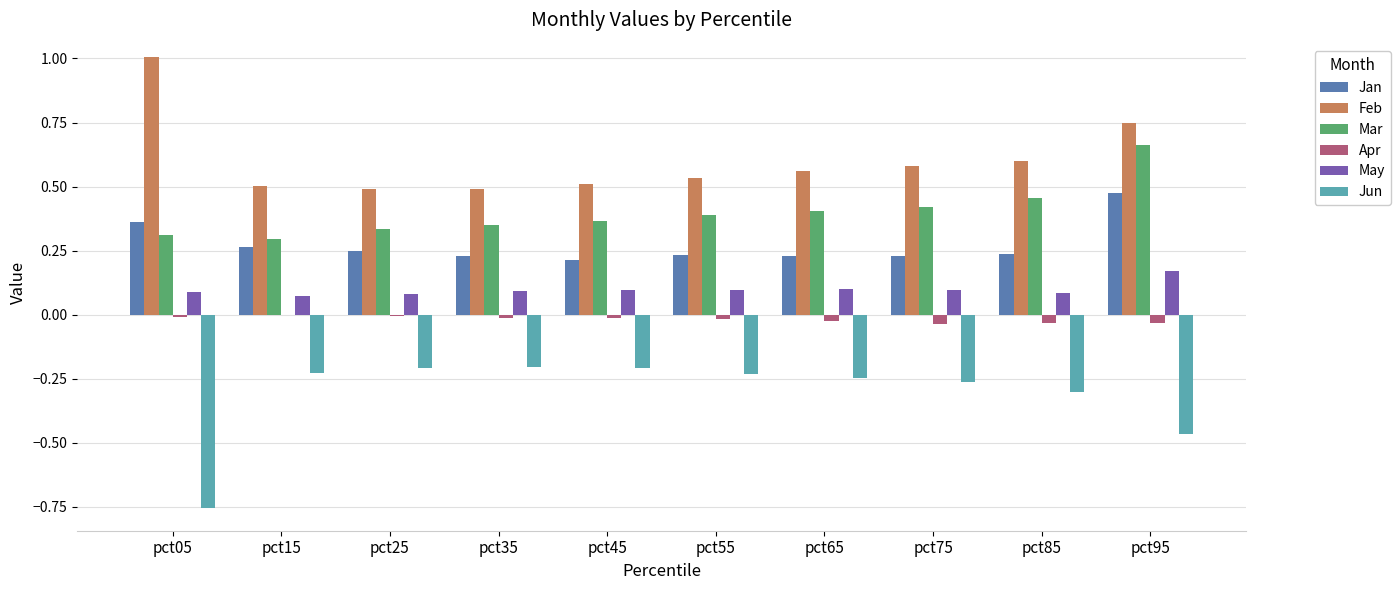

What is the sum of all Mar values?

4.0